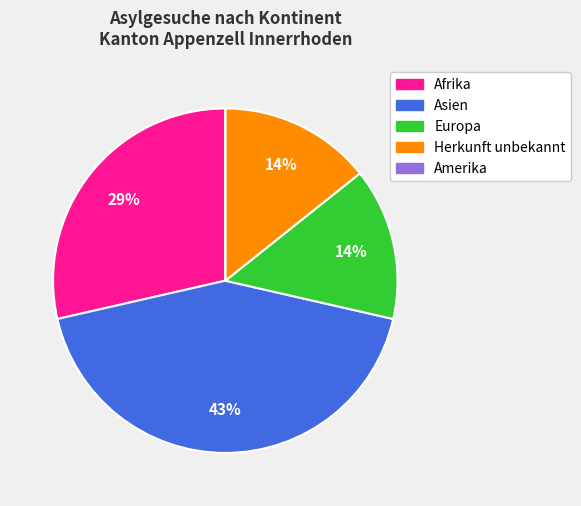

True or false: Herkunft unbekannt accounts for 14% of the total.

True